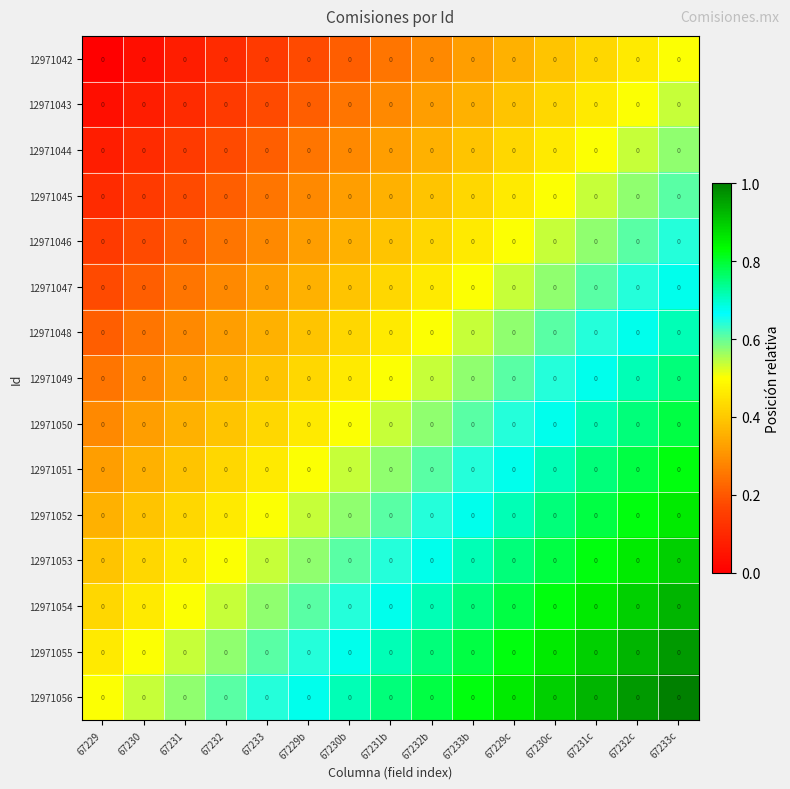

Rank the categories by 12971053 value from highest to lowest.

67233c, 67232c, 67231c, 67230c, 67229c, 67233b, 67232b, 67231b, 67230b, 67229b, 67233, 67232, 67231, 67230, 67229